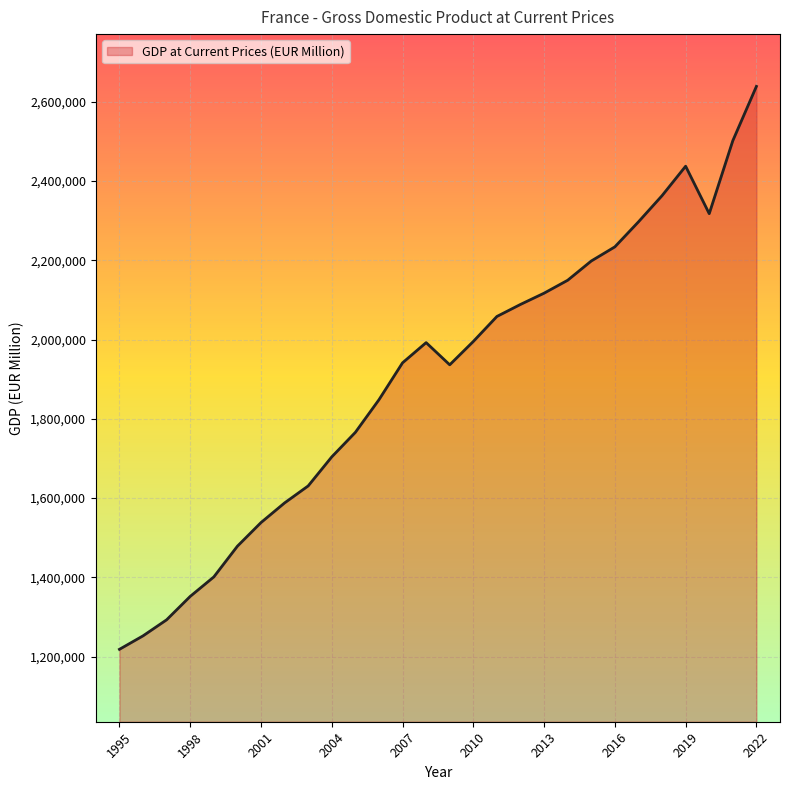

What is the minimum value shown in the chart?

1218300